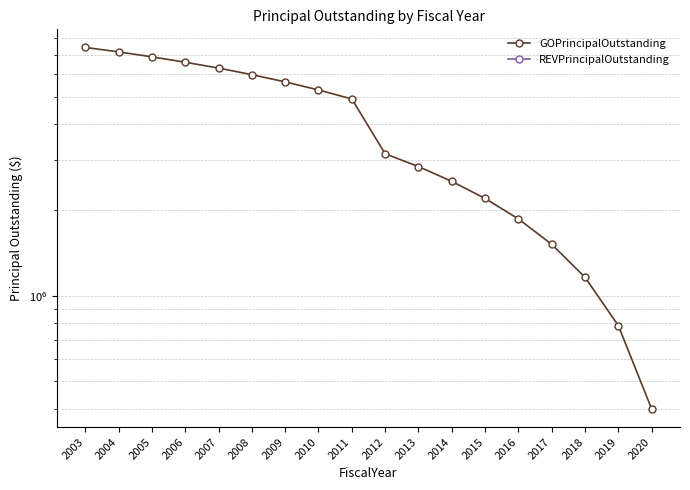

How many series are shown in this chart?

2